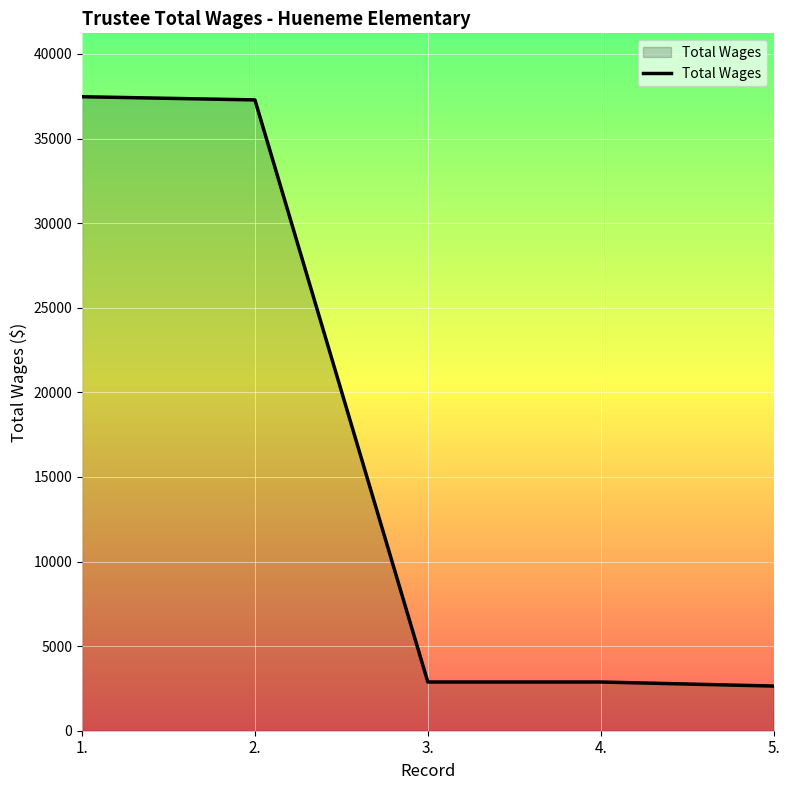

How many values are below 2880?

1